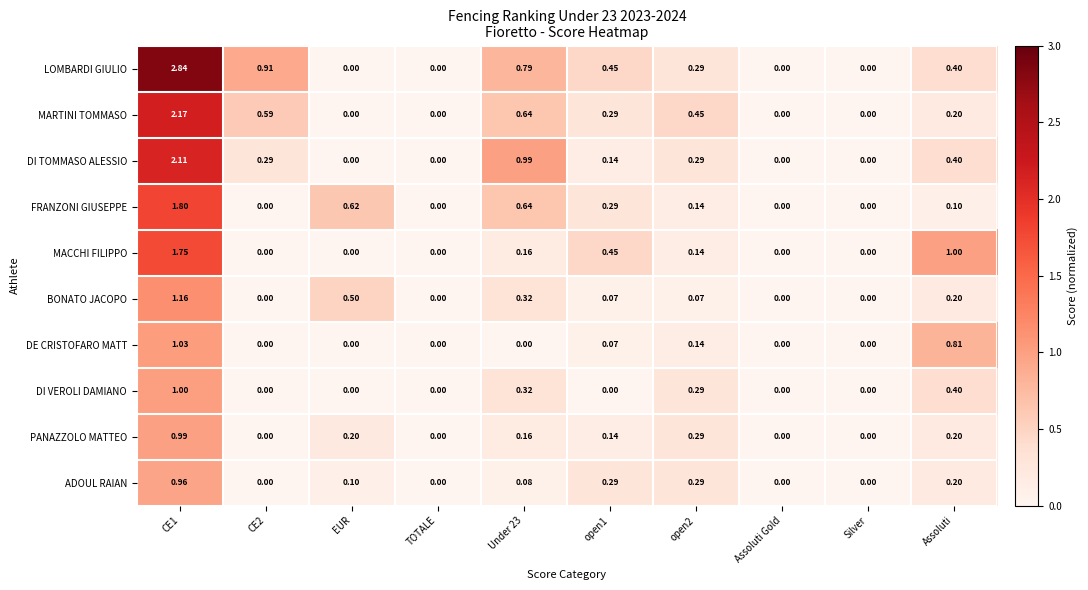

Which series has the largest range (max minus min)?

LOMBARDI GIULIO